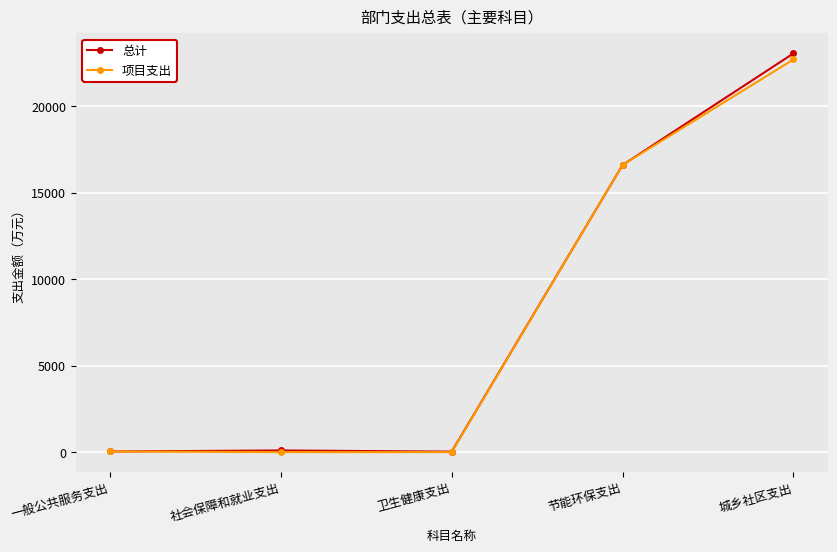

At which label is 项目支出 closest to 11352?

节能环保支出